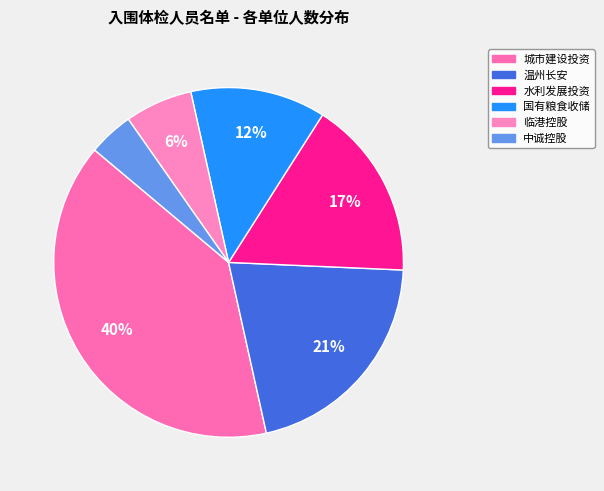

Which slice is the smallest?

平阳县中诚控股集团有限公司